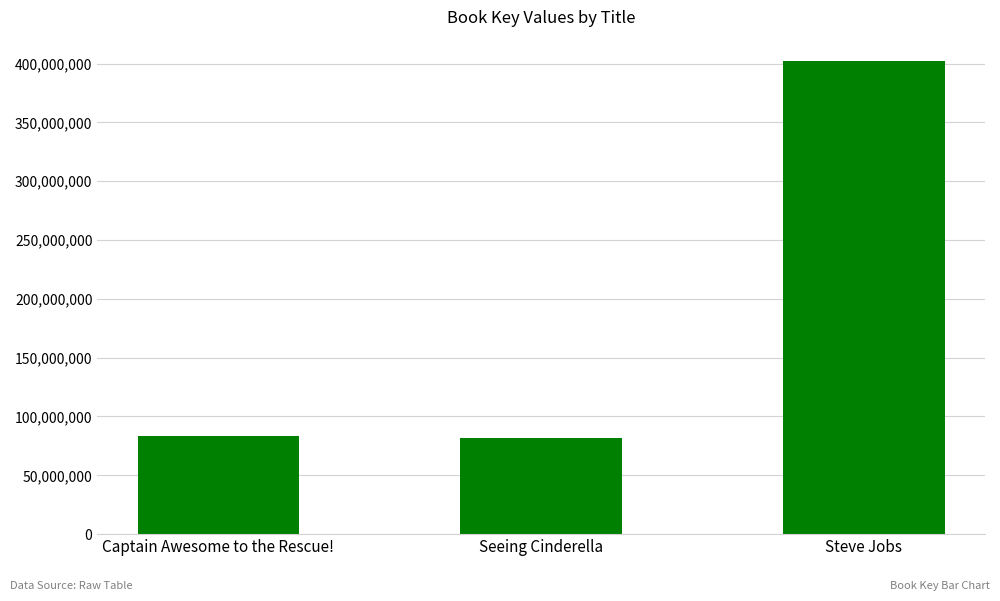

What is the maximum value shown in the chart?

402494906